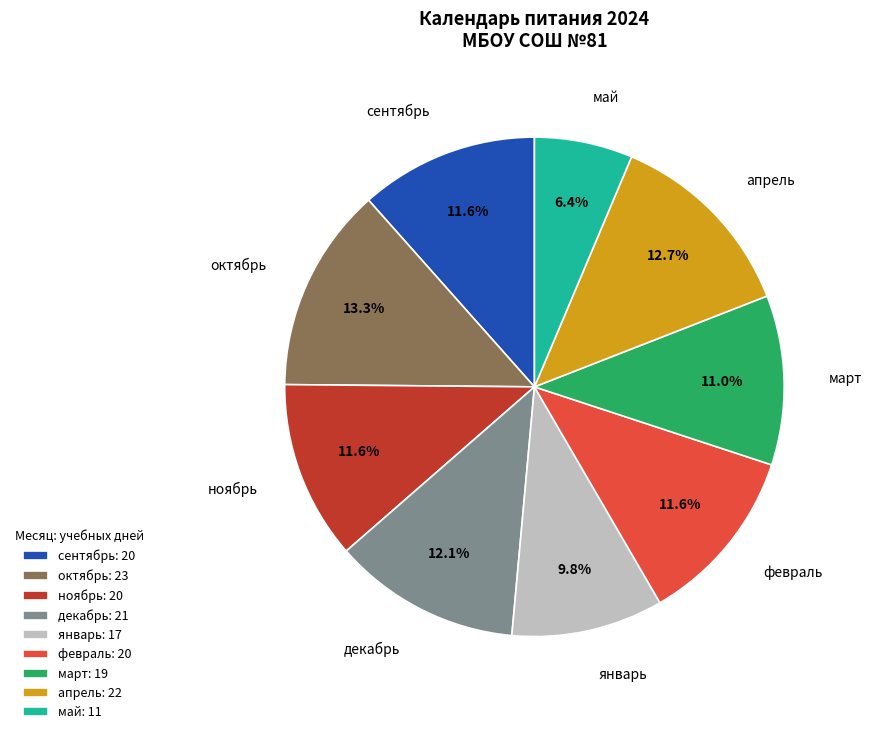

What percentage is the сентябрь slice, to the nearest percent?

12%